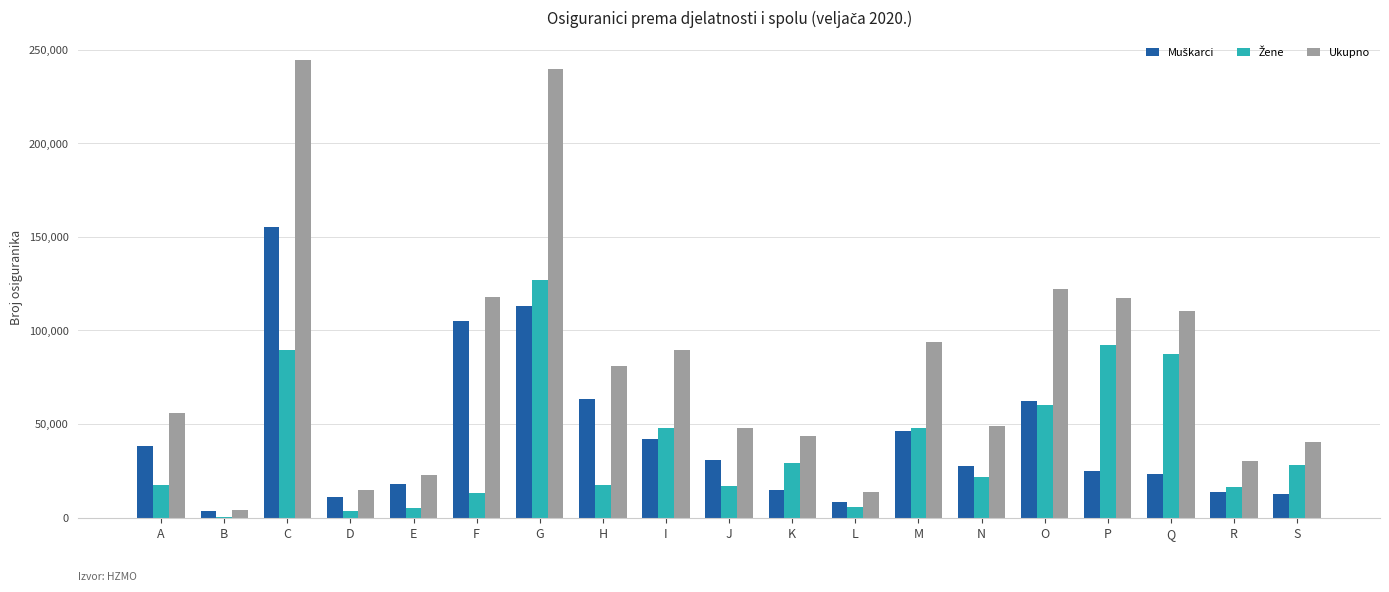

At which category is the sum across all series the highest?

C